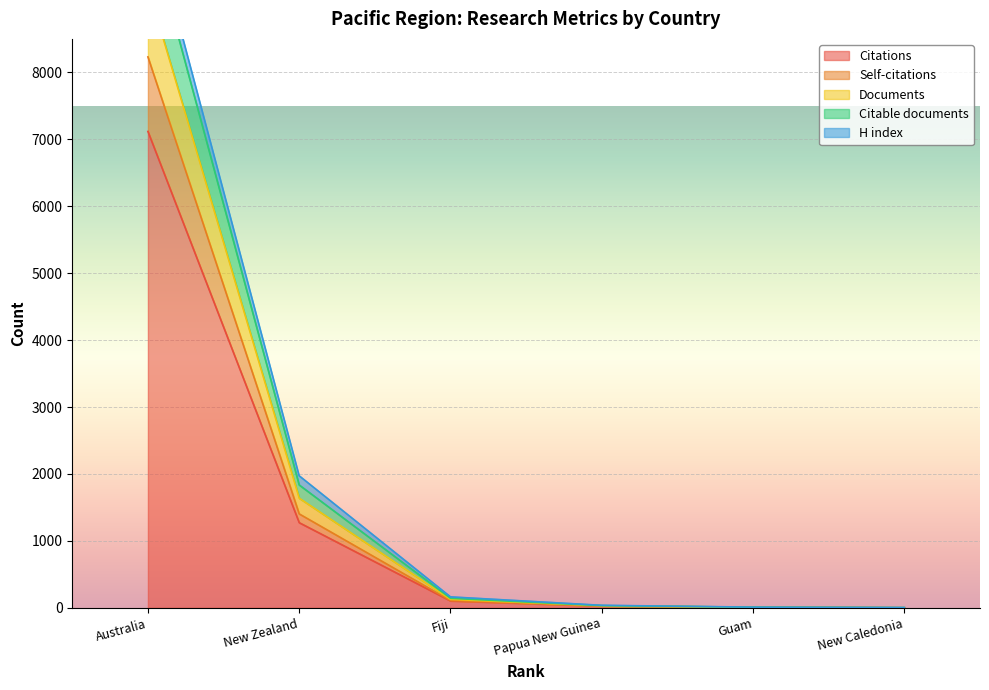

What is the difference between the Citable documents values at New Zealand and Guam?

1826